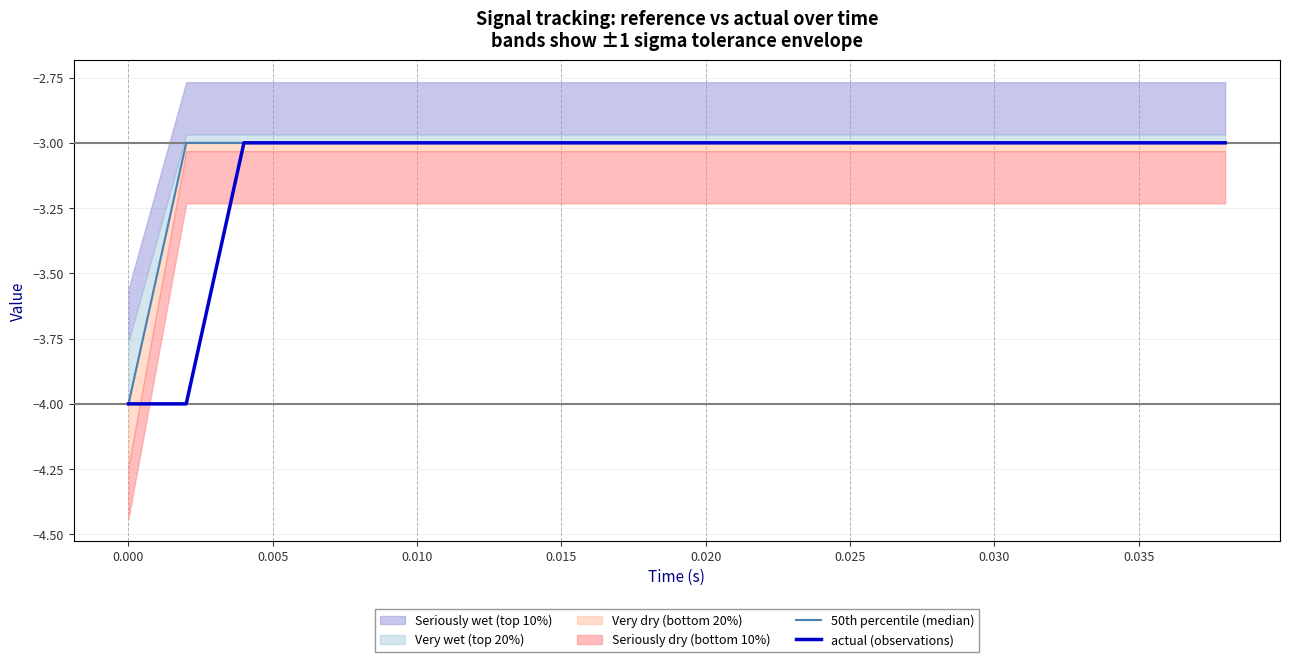

At which label is actual (observations) closest to -3?

0.005